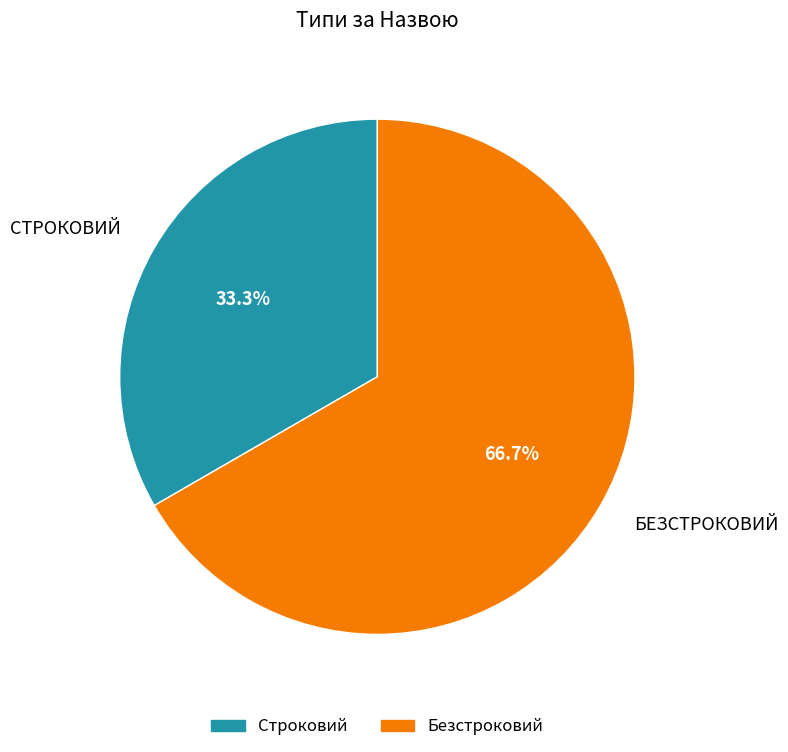

Is there a majority slice in this chart?

Yes